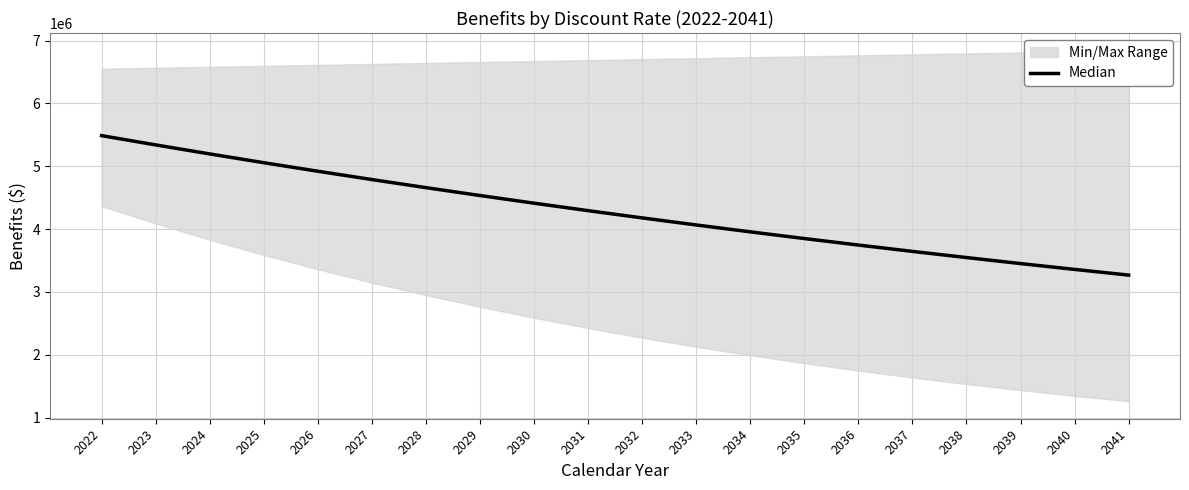

How many categories are shown in the chart?

20